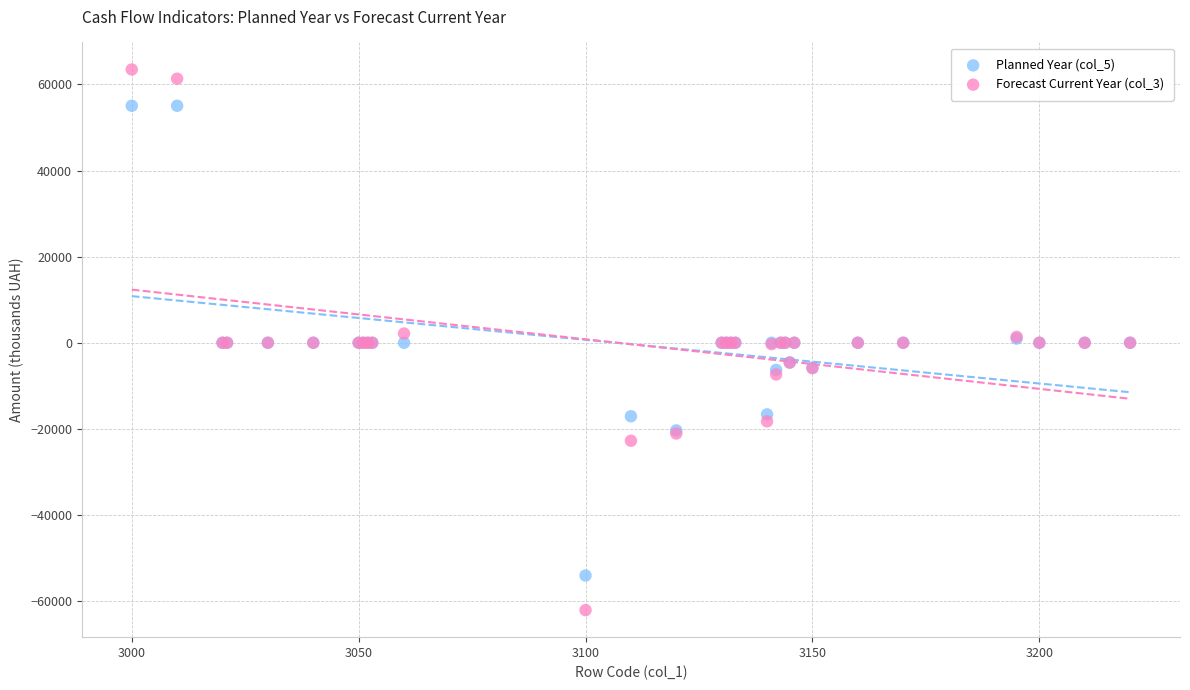

What is the X range (max minus min) for the scatter plot?

220